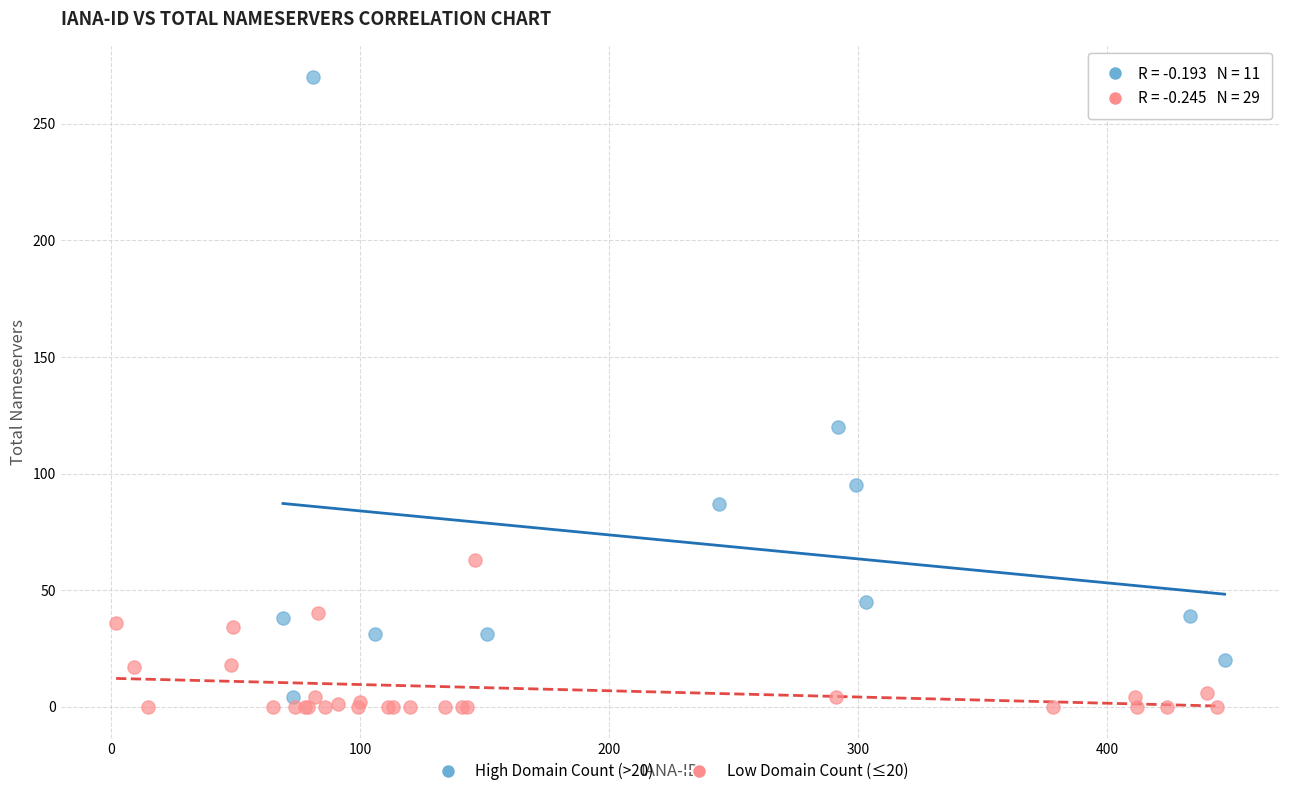

Which series has the largest Y range (max minus min)?

High Domain Count (>20)